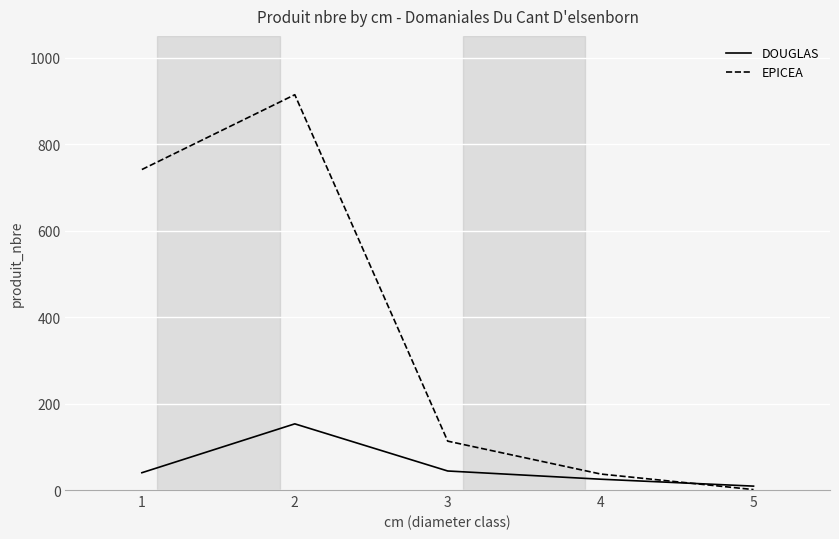

Which series has the widest spread of values?

EPICEA